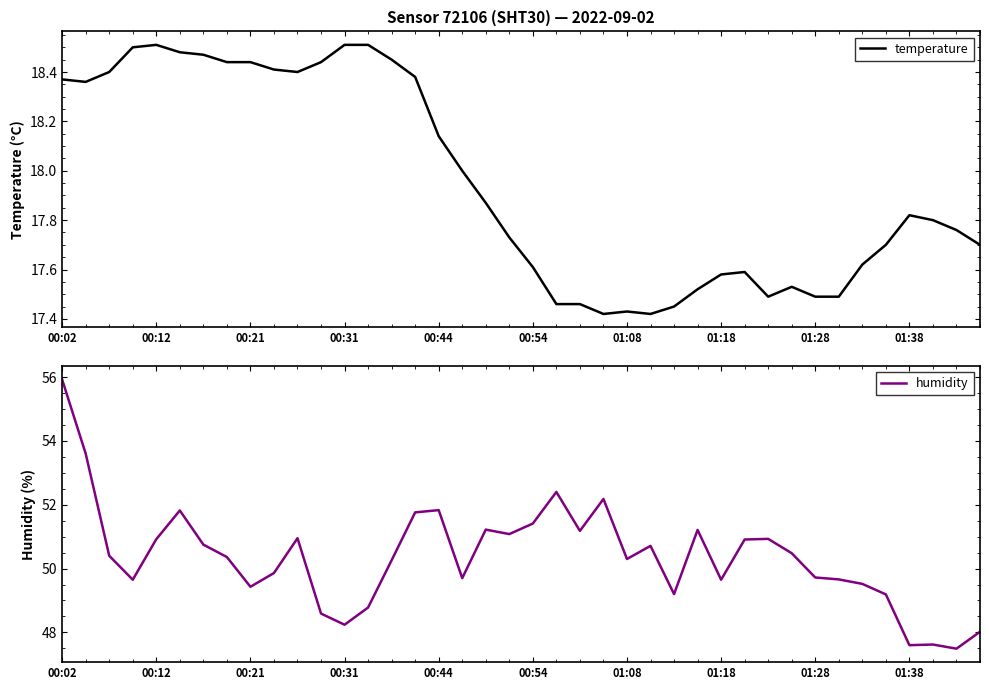

What are all the series names shown in the legend?

temperature, humidity